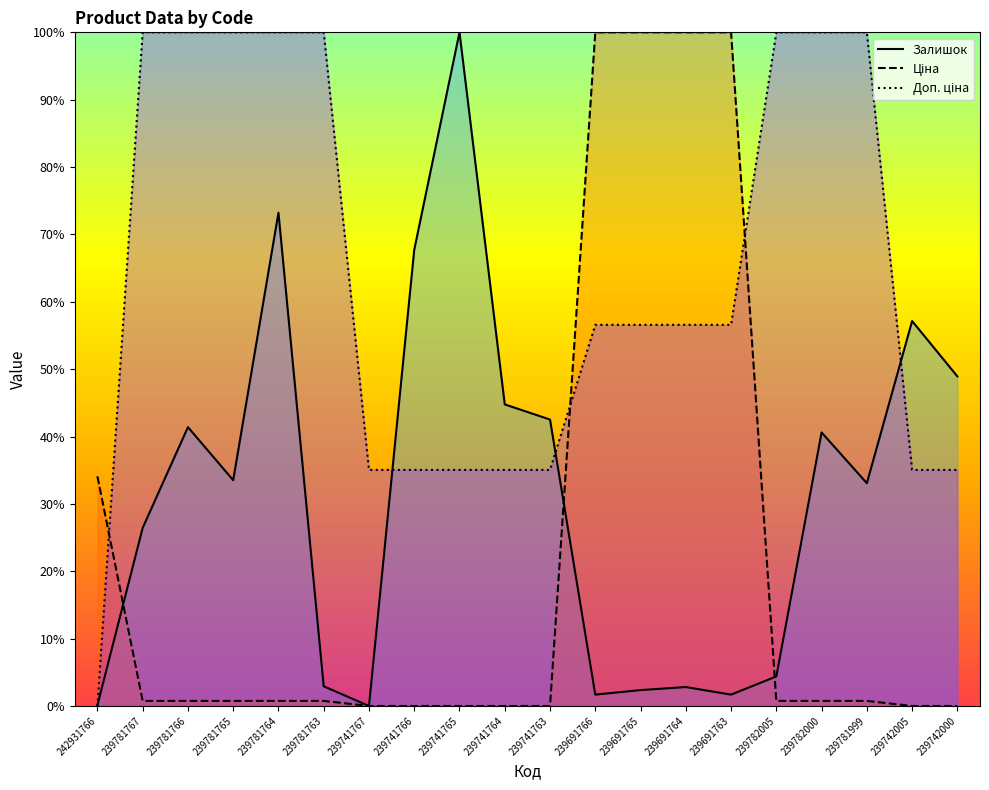

What position from the right is 239691763?

6